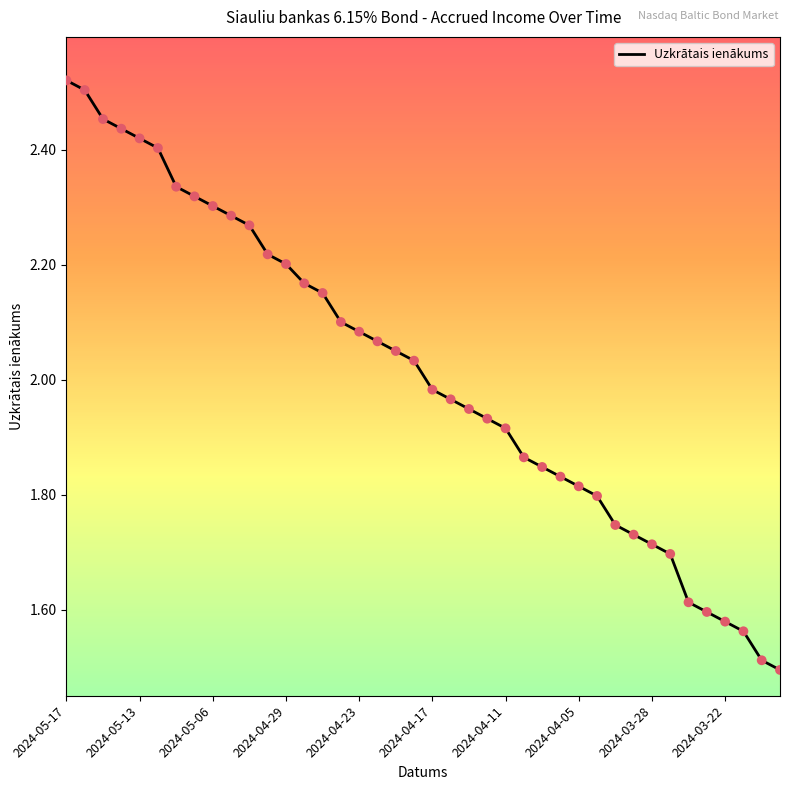

What is the difference between the maximum and minimum values?

1.0